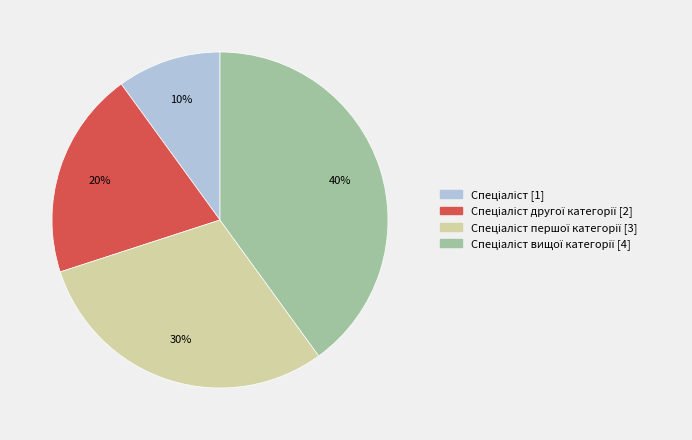

To the nearest percent, what is the difference between the largest and smallest slice percentages?

30%